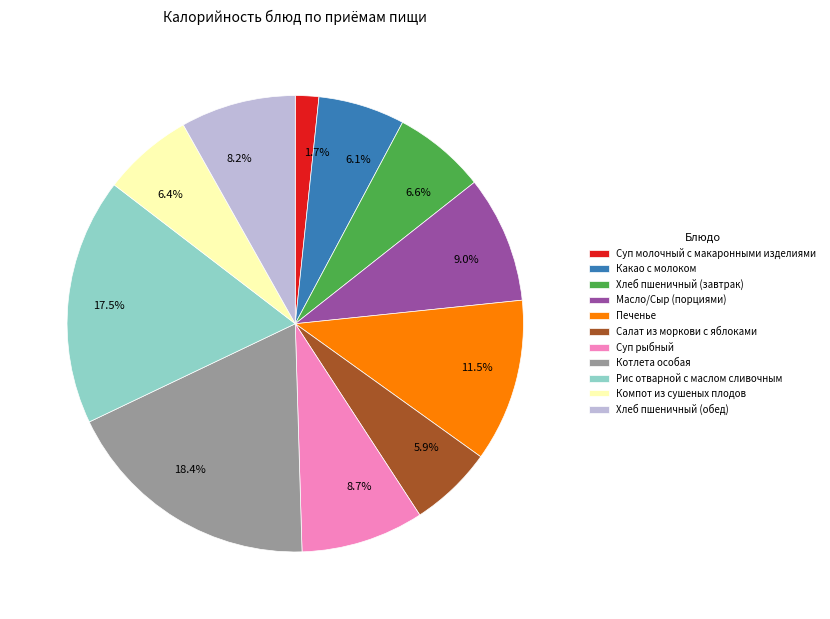

To the nearest percent, what percentage of the pie is Какао с молоком?

6%